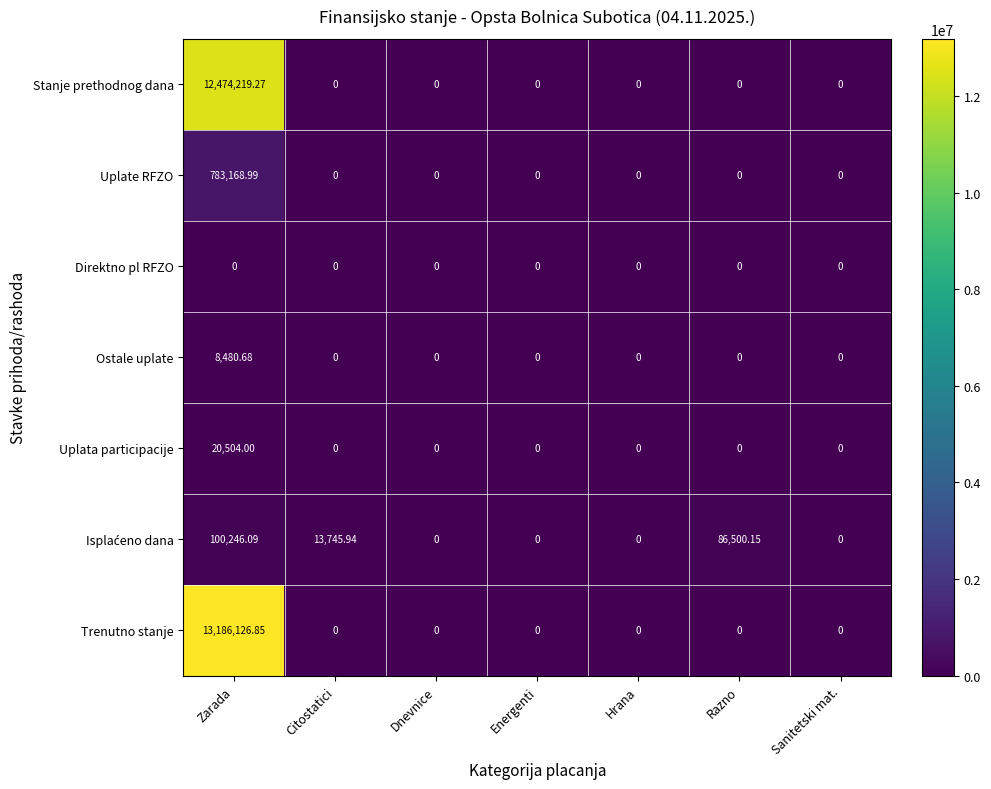

How many data points in Ostale uplate are above 0?

1